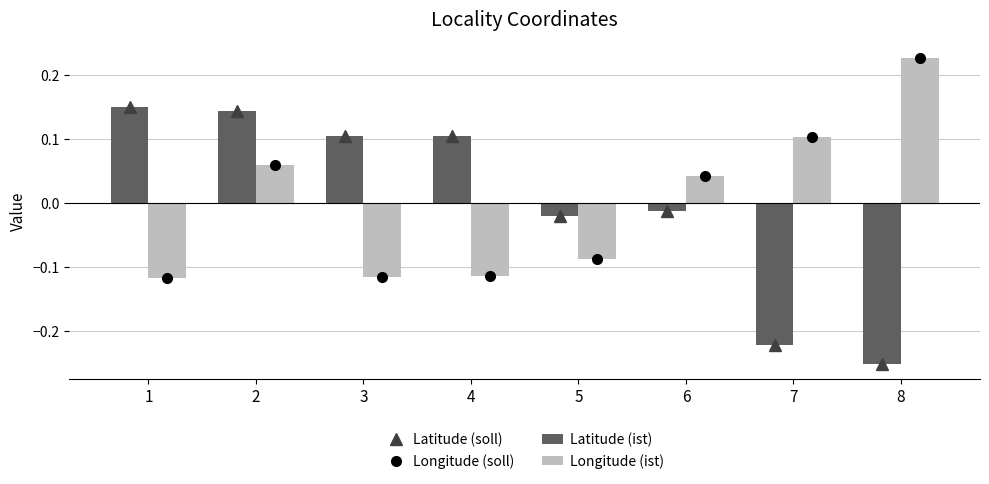

At which category does the chart reach its minimum across all series?

8